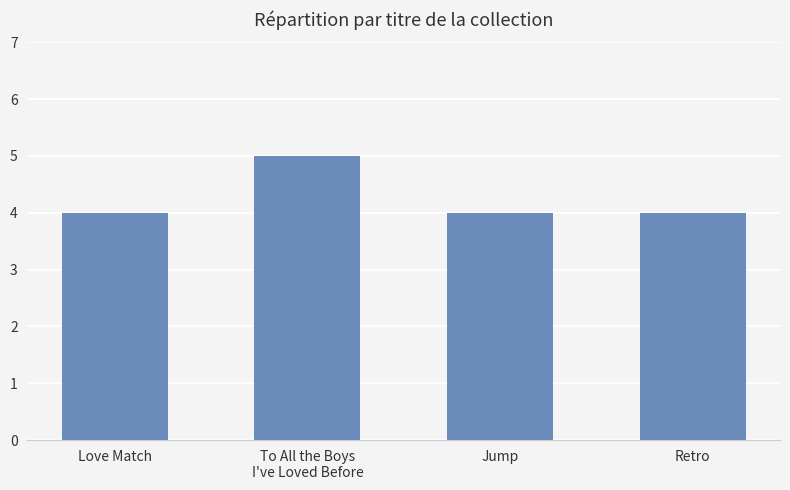

What is the greatest value displayed?

5